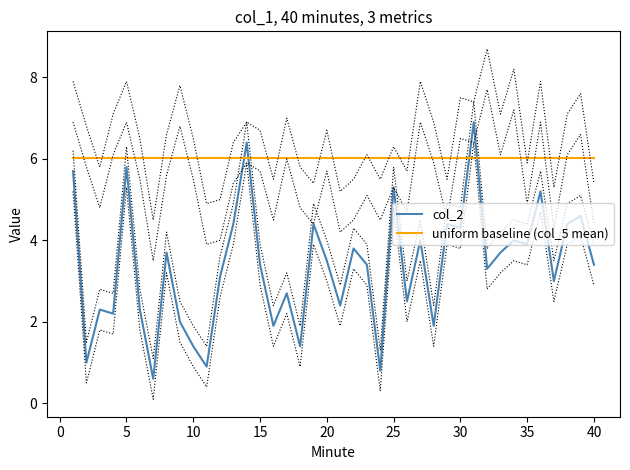

What is the lowest value of the col_2 series?

0.6